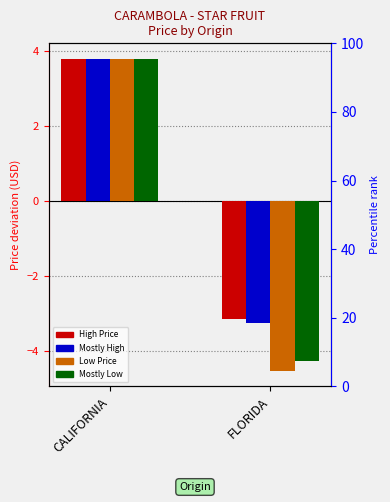

Reading left to right, extract all data points from this chart.

High Price: CALIFORNIA=3.8	FLORIDA=-3.1
Mostly High: CALIFORNIA=3.8	FLORIDA=-3.2
Low Price: CALIFORNIA=3.8	FLORIDA=-4.5
Mostly Low: CALIFORNIA=3.8	FLORIDA=-4.3